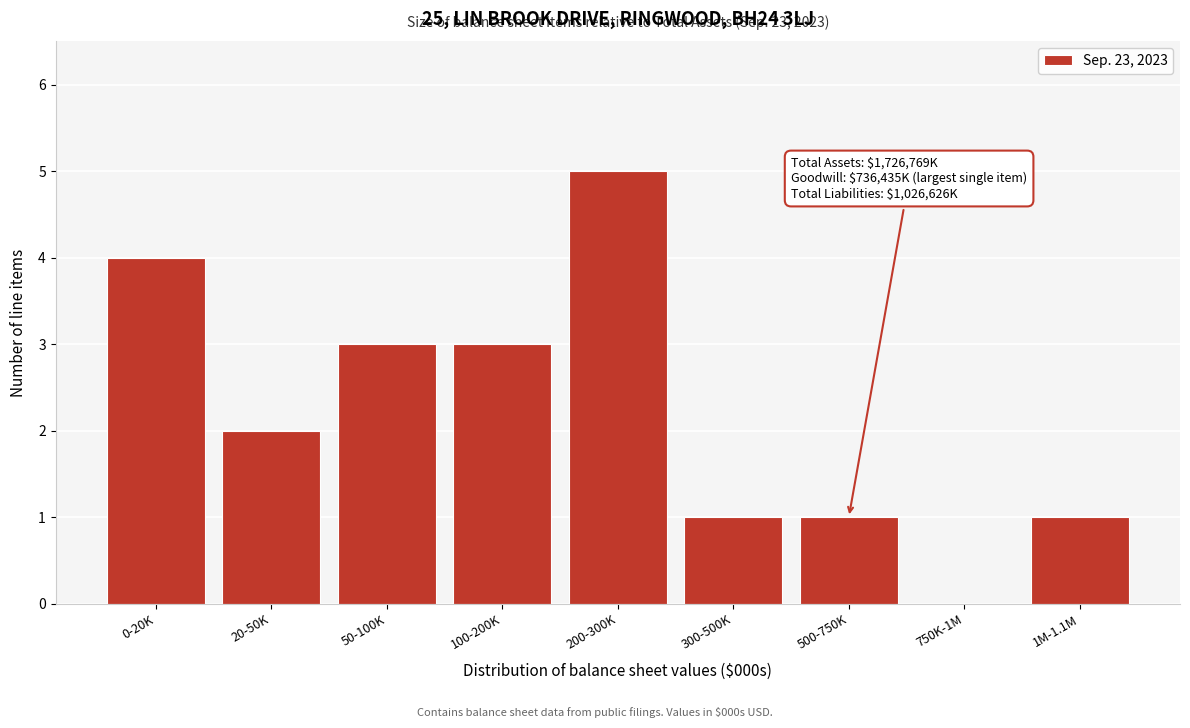

Reading left to right, extract all data points from this chart.

0-20K=4	20-50K=2	50-100K=3	100-200K=3	200-300K=5	300-500K=1	500-750K=1	750K-1M=0	1M-1.1M=1